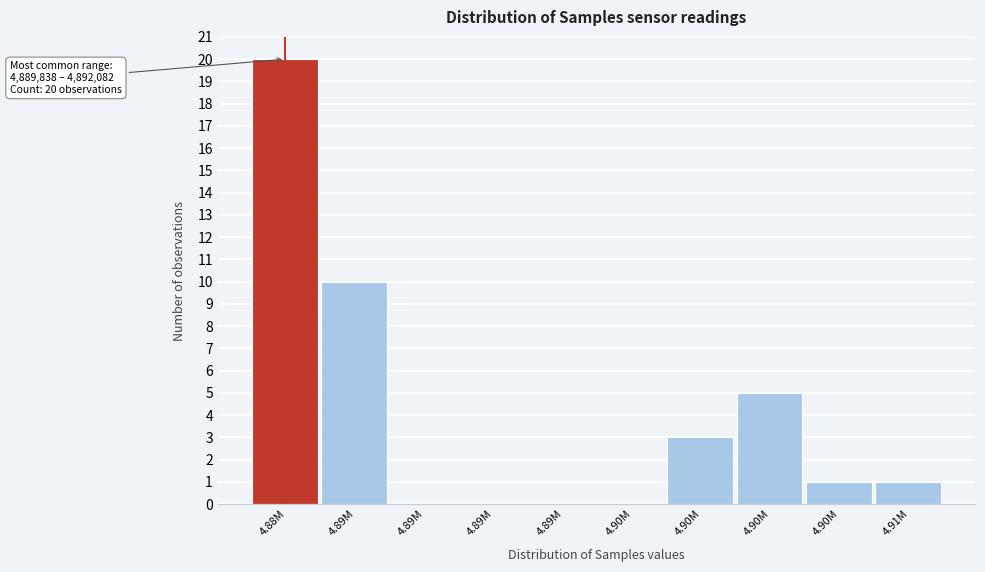

Are the bars horizontal?

No